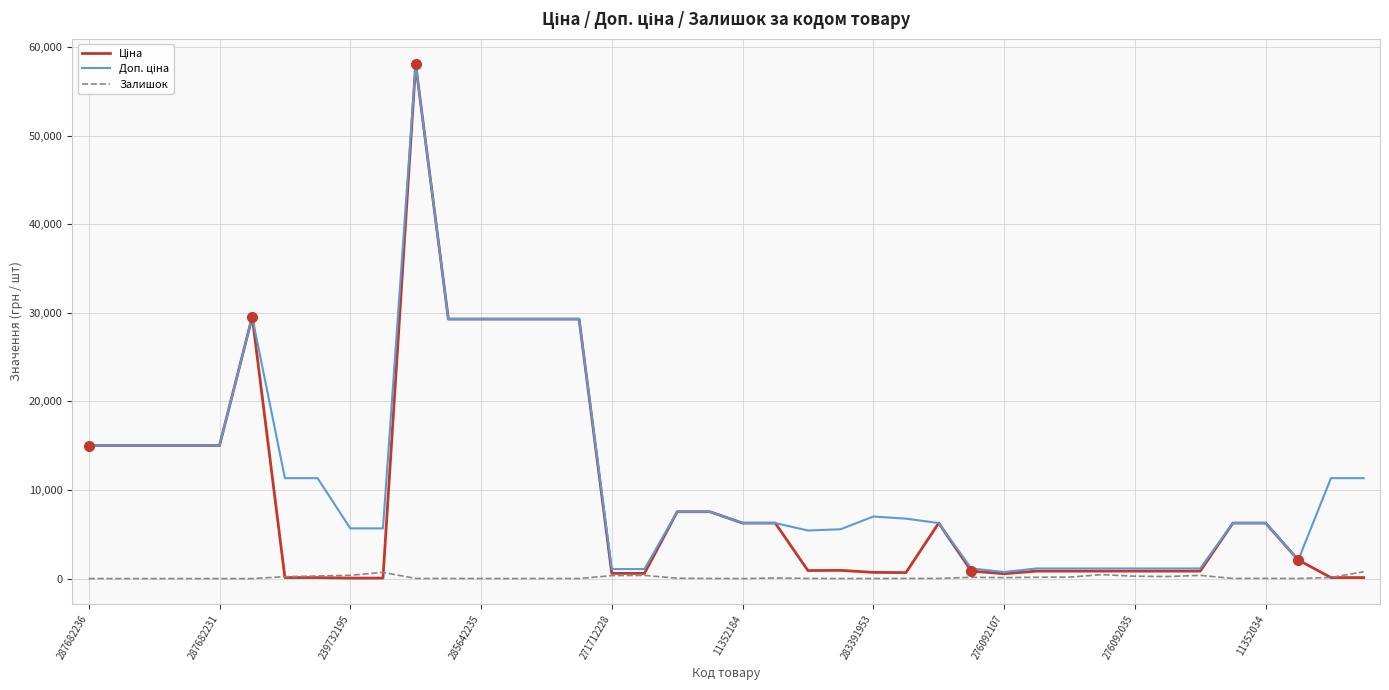

What is the greatest value displayed?

58037.0